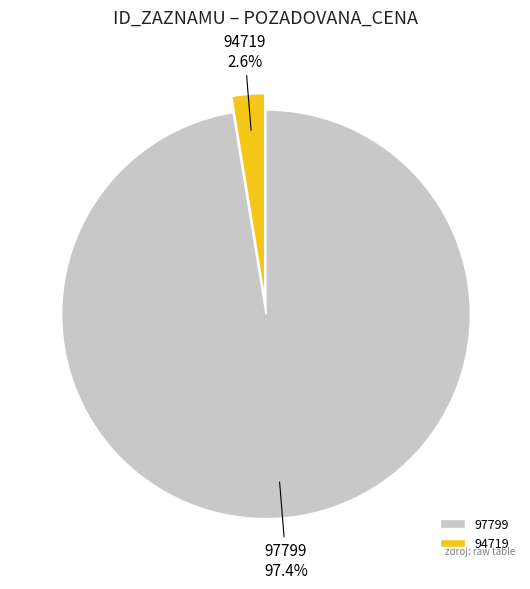

To the nearest percent, what percentage of the pie is 97799?

97%